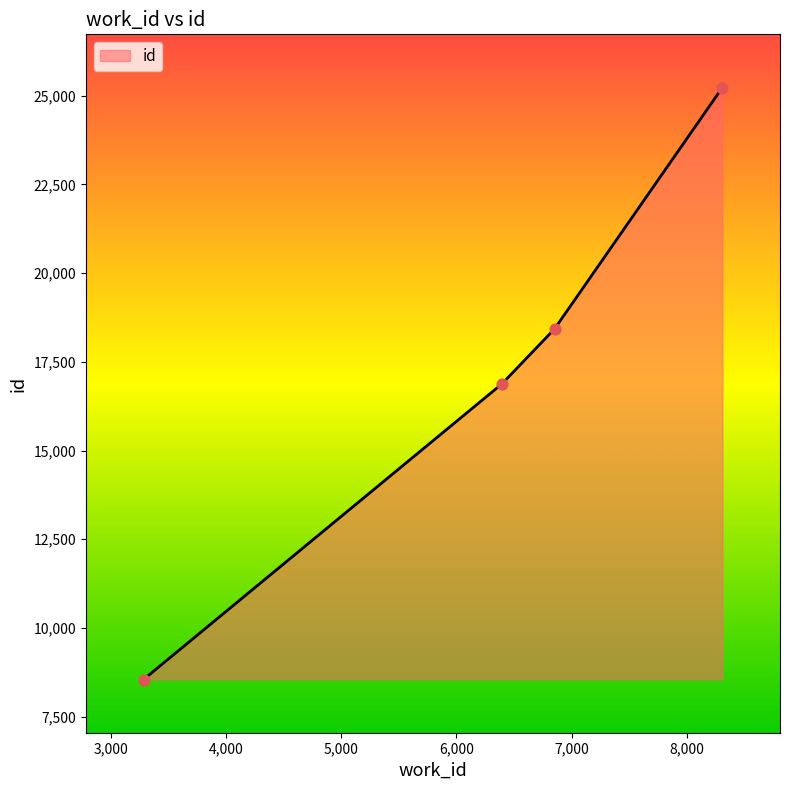

What is the average value?

17272